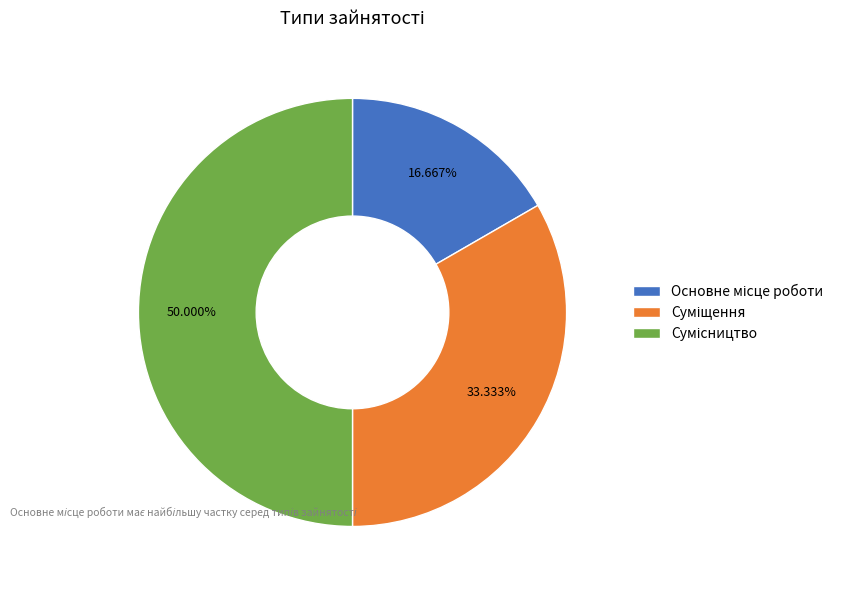

Which category has the smallest portion of the pie?

Основне місце роботи